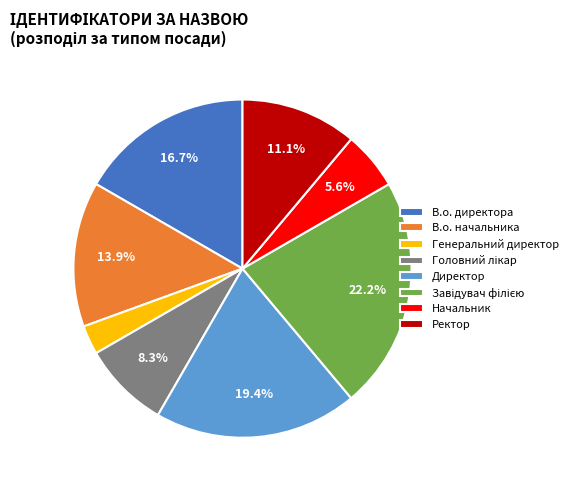

True or false: Ректор accounts for 3% of the total.

False